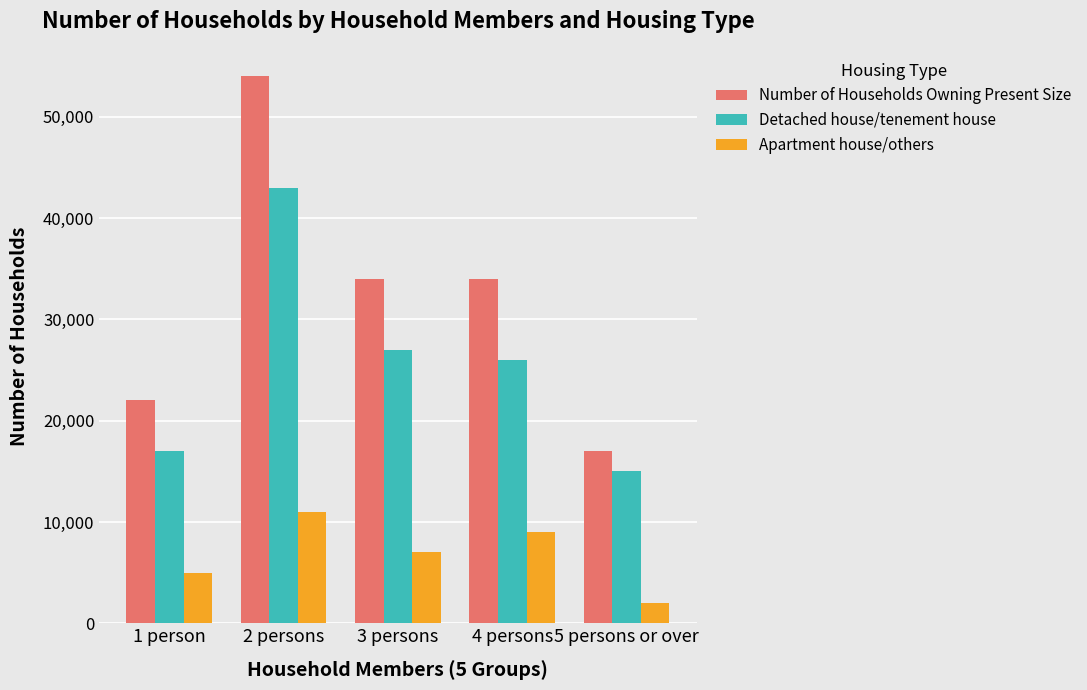

Reading left to right, transcribe all the data shown in this chart.

Number of Households Owning Present Size: 22000	54000	34000	34000	17000
Detached house/tenement house: 17000	43000	27000	26000	15000
Apartment house/others: 5000	11000	7000	9000	2000